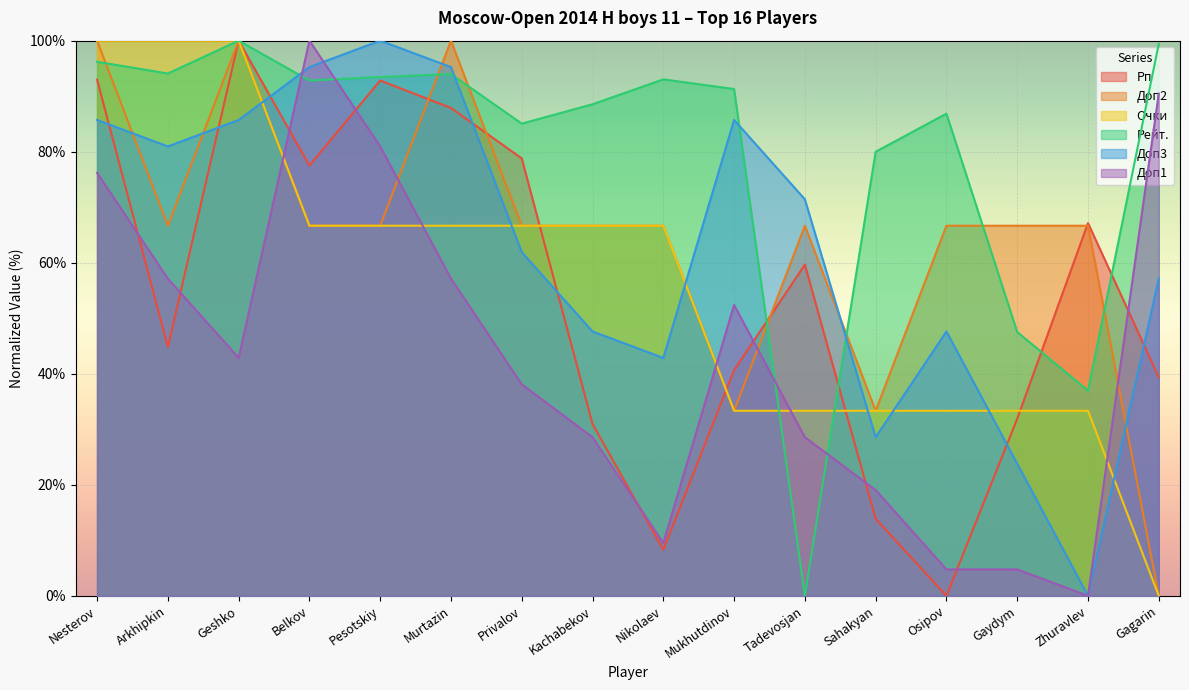

Is it true that Доп1 equals 81.0 at Pesotskiy?

True